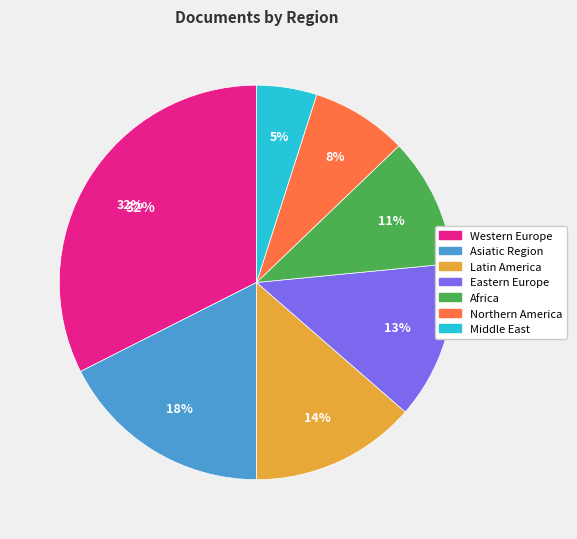

To the nearest percent, what is the combined percentage of Africa and Northern America?

19%